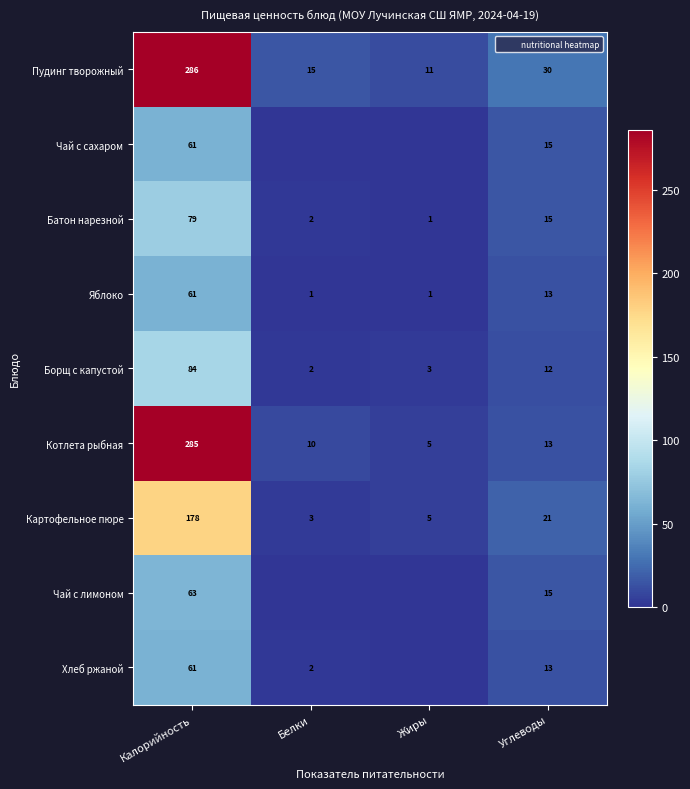

How many categories are shown in the chart?

4